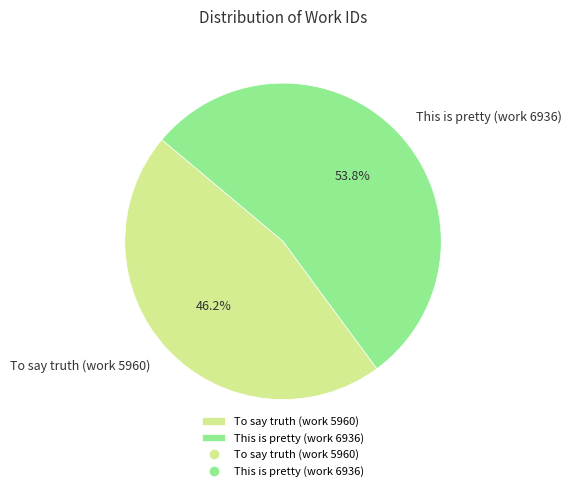

What is the largest slice in the pie chart?

This is pretty (work 6936)